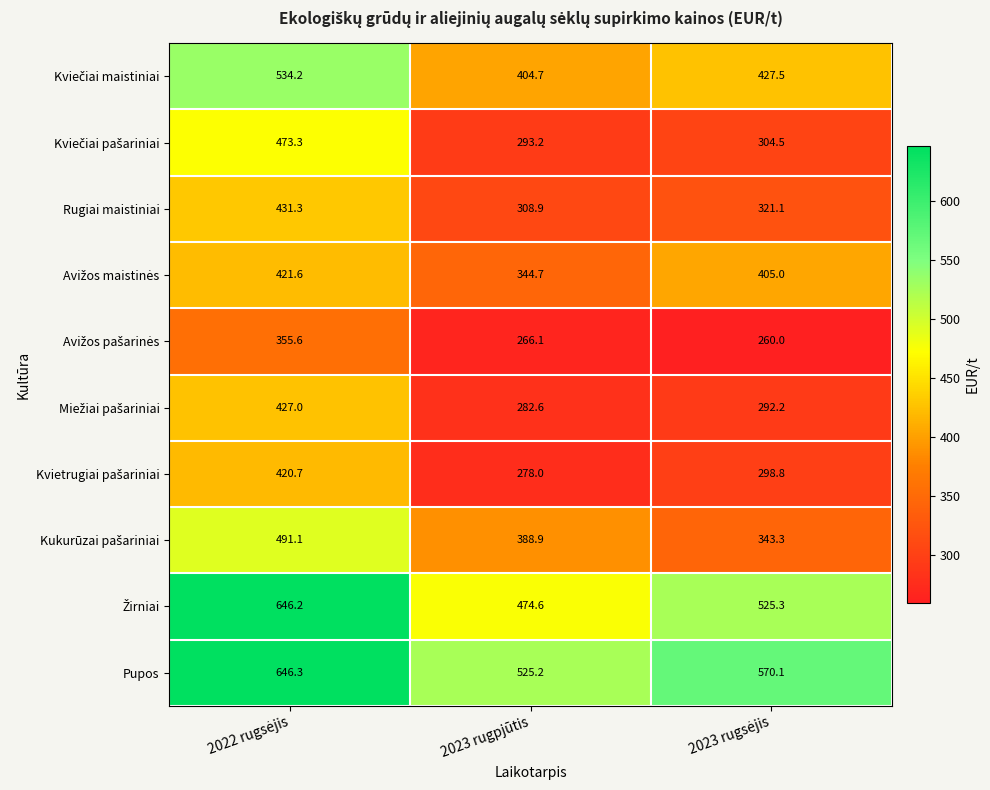

What is the spread (max minus min) of values at 2023 rugpjūtis?

259.1